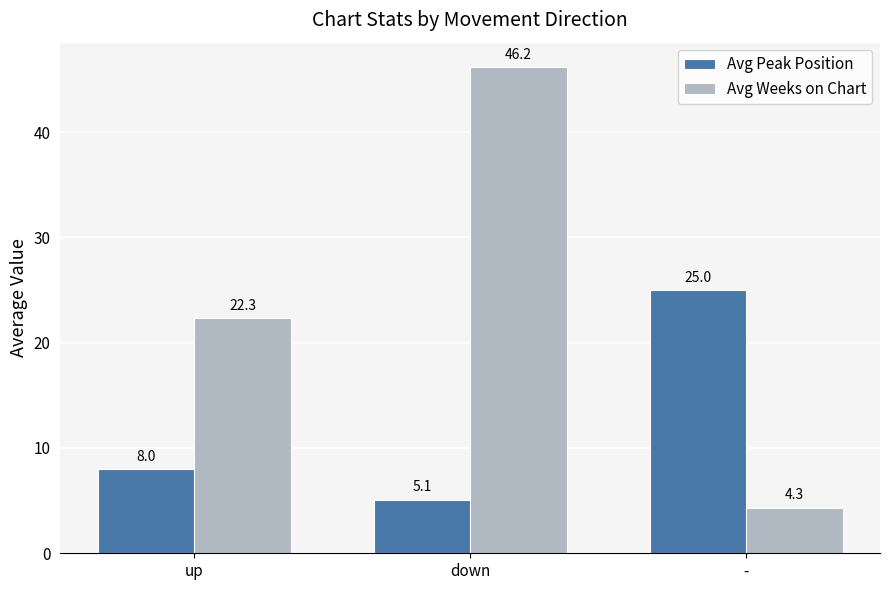

How many bars are there in each group?

2